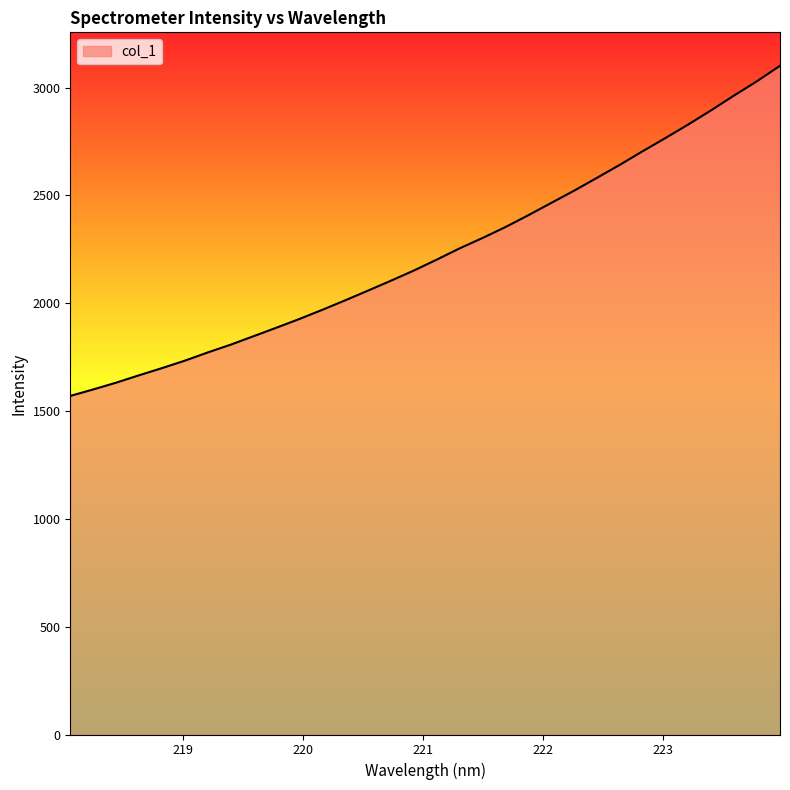

What is the greatest value displayed?

3100.8